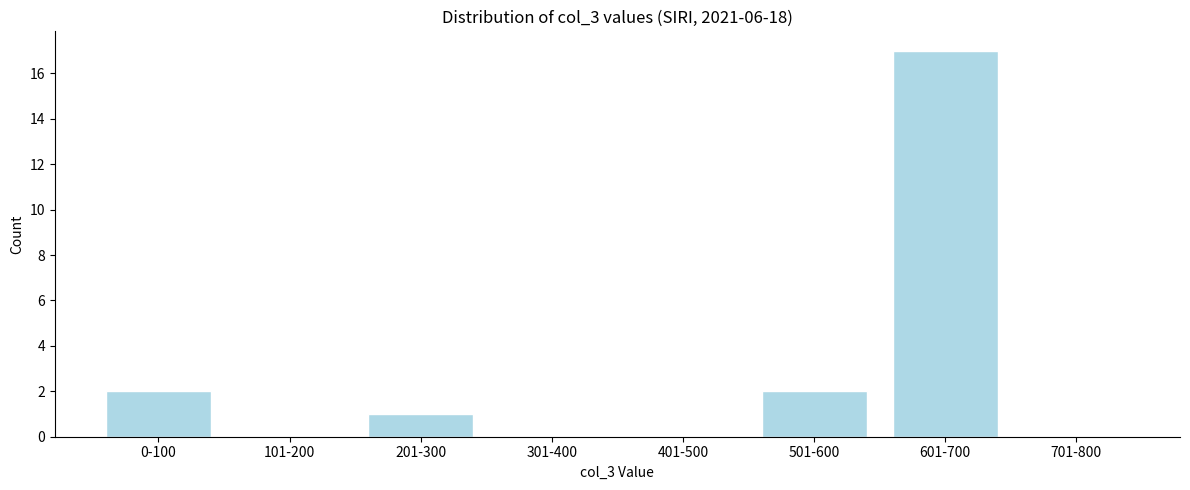

Reading left to right, list all the values displayed in this chart.

0-100=2	101-200=0	201-300=1	301-400=0	401-500=0	501-600=2	601-700=17	701-800=0